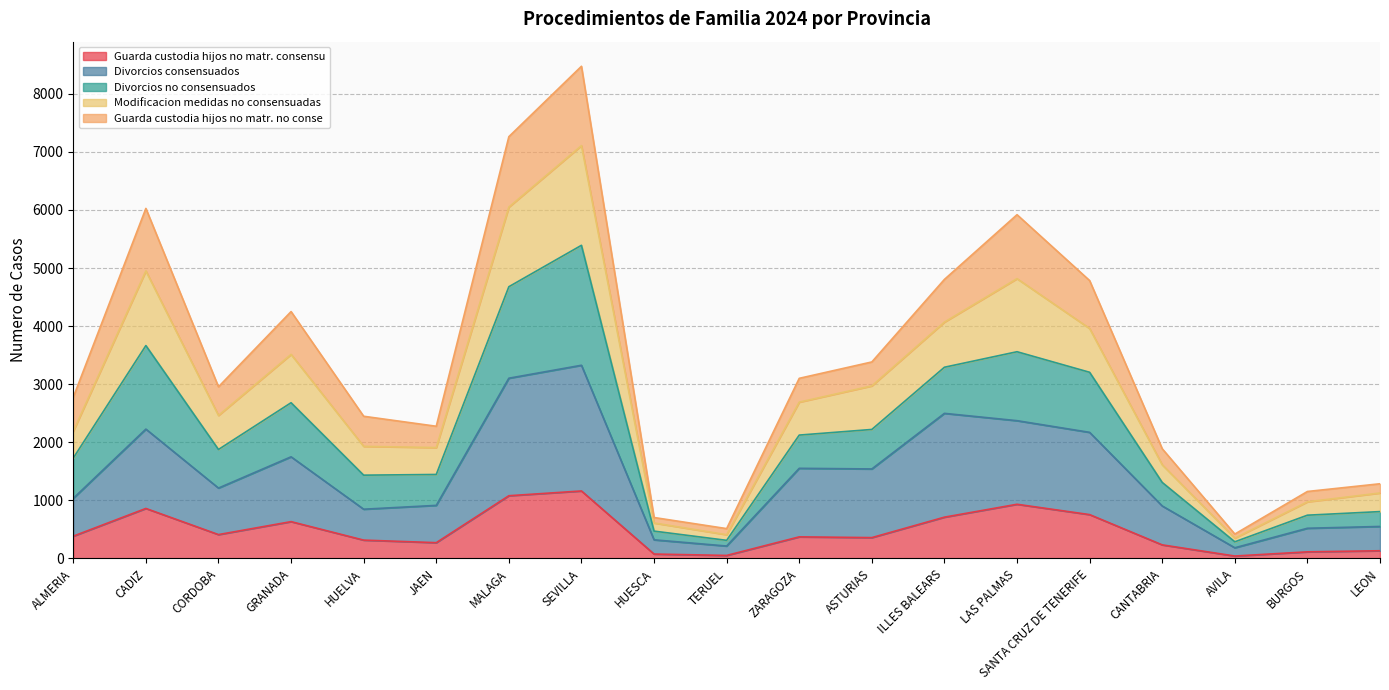

What is the label of the 16th point from the right?

GRANADA